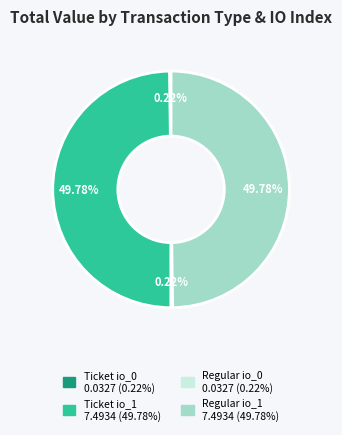

Do Ticket io_1 and Regular io_1 together represent more than half of the pie?

Yes